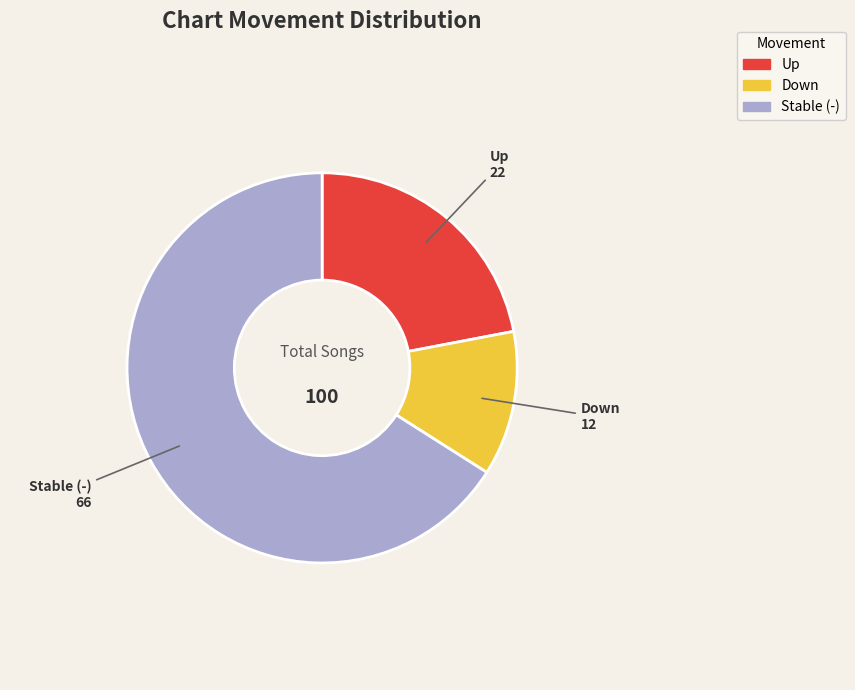

Does any single category account for the majority?

Yes